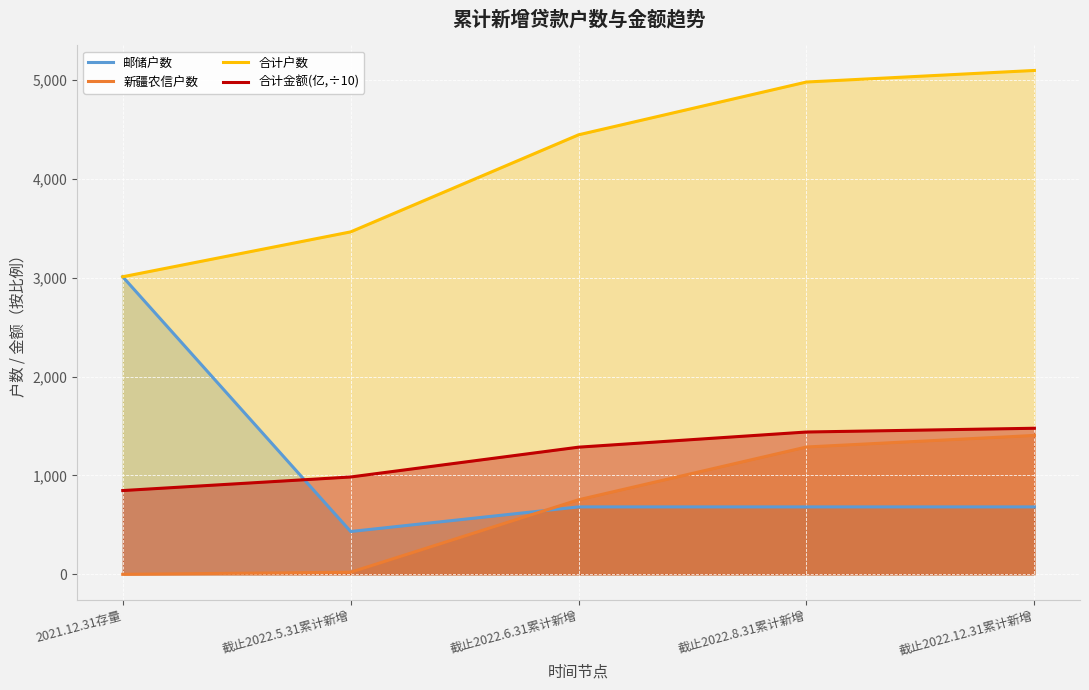

Reading left to right, extract all data points from this chart.

邮储户数: 3010.0	433.0	682.0	682.0	682.0
新疆农信户数: 0.0	21.0	754.0	1288.0	1405.0
合计户数: 3010.0	3464.0	4446.0	4980.0	5097.0
合计金额(亿,÷10): 847.3	984.7	1286.3	1439.6	1477.6